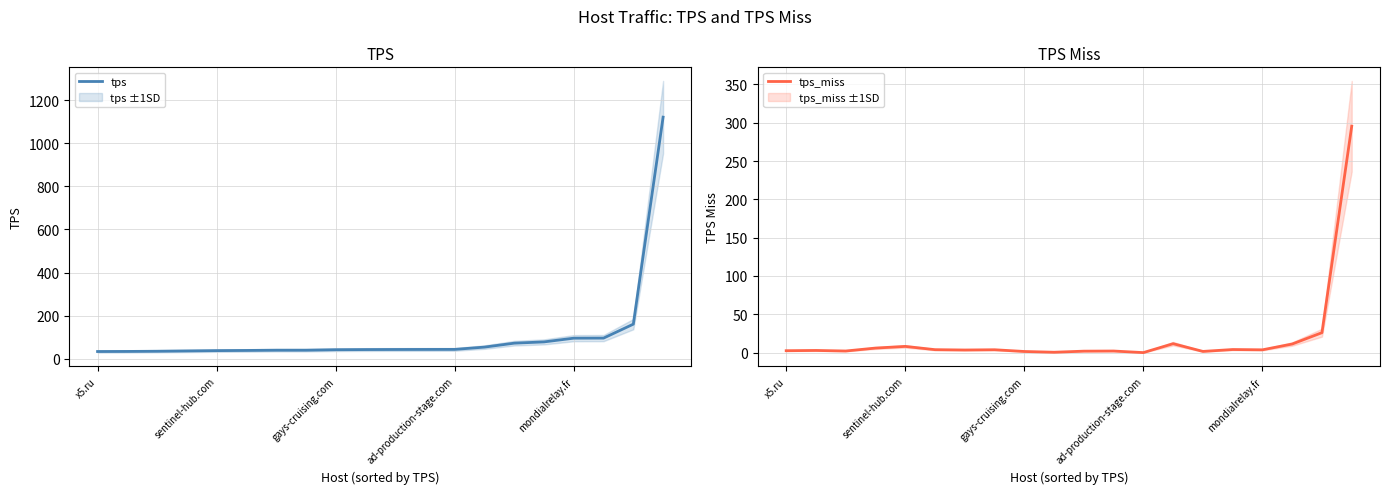

Which category has the highest value in the tps_miss series?

19